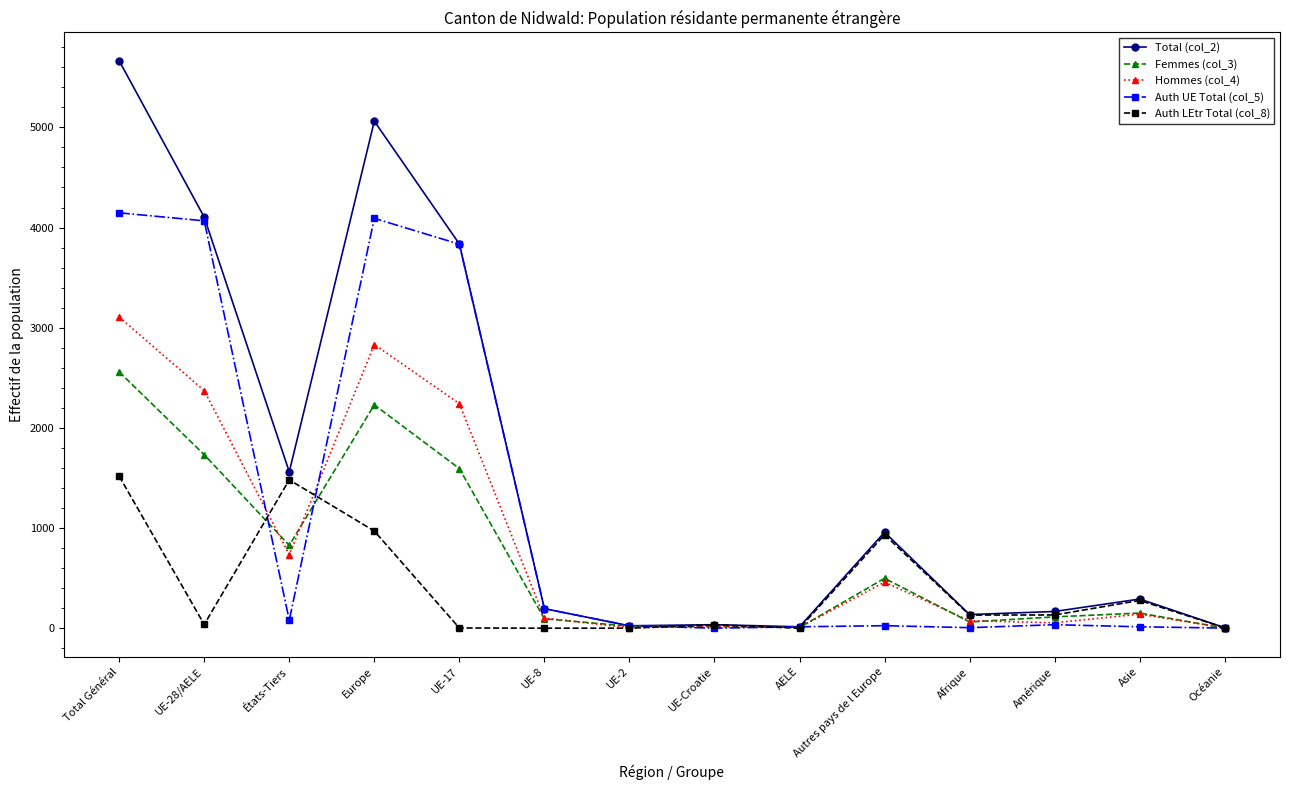

At which category does Total (col_2) reach its first local peak?

Europe